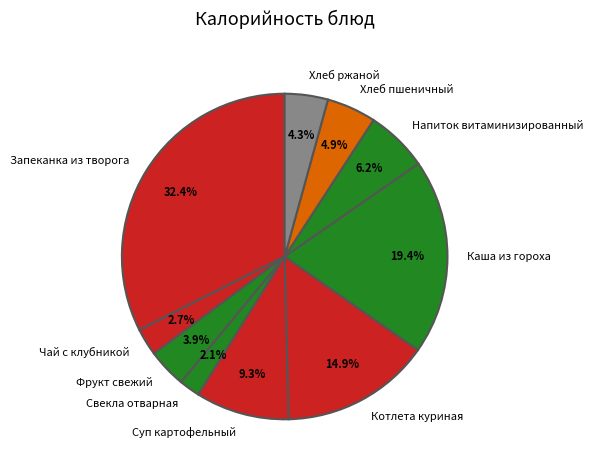

Which category has the biggest portion of the pie?

Запеканка из творога